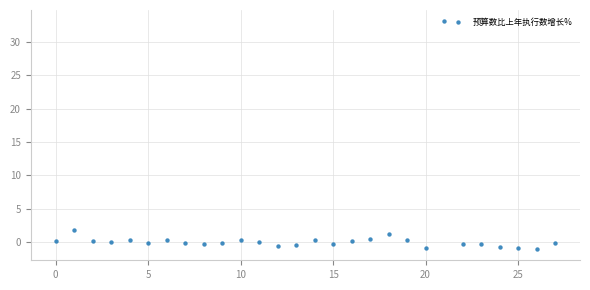

What Y value in the scatter plot is closest to 16?

1.9